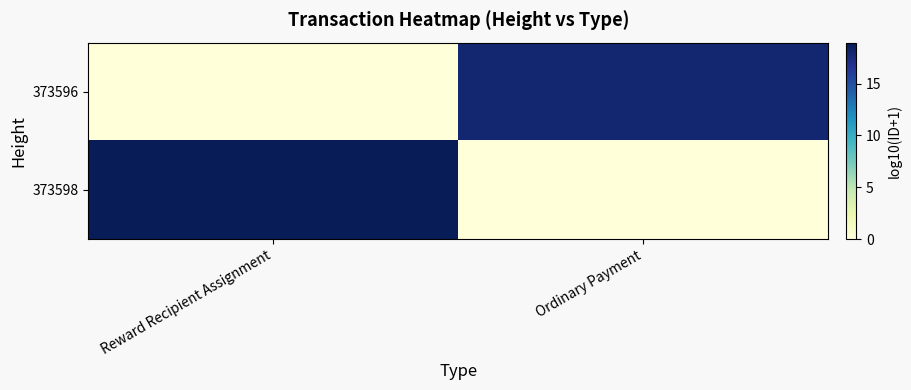

Which series has the largest total across all categories?

373598